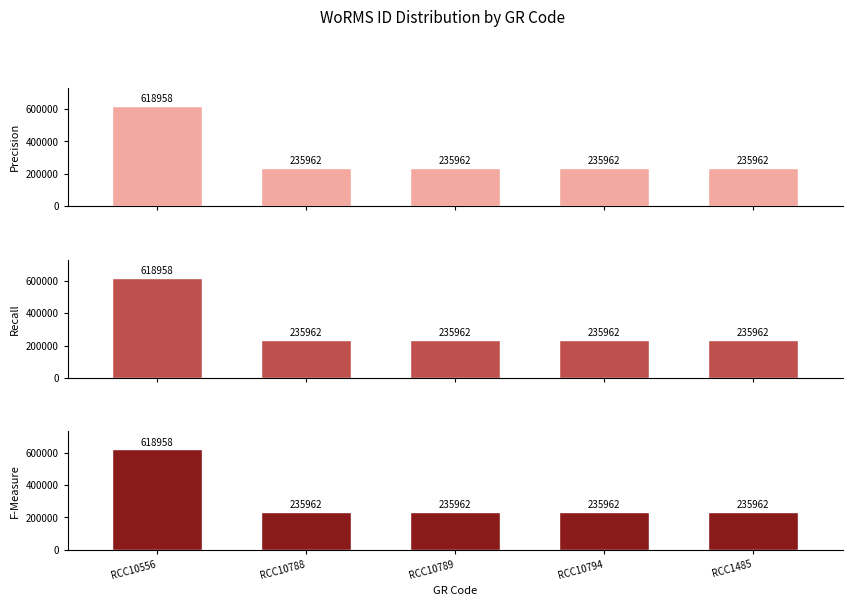

List the labels in order of Recall value, smallest first.

RCC10788, RCC10789, RCC10794, RCC1485, RCC10556